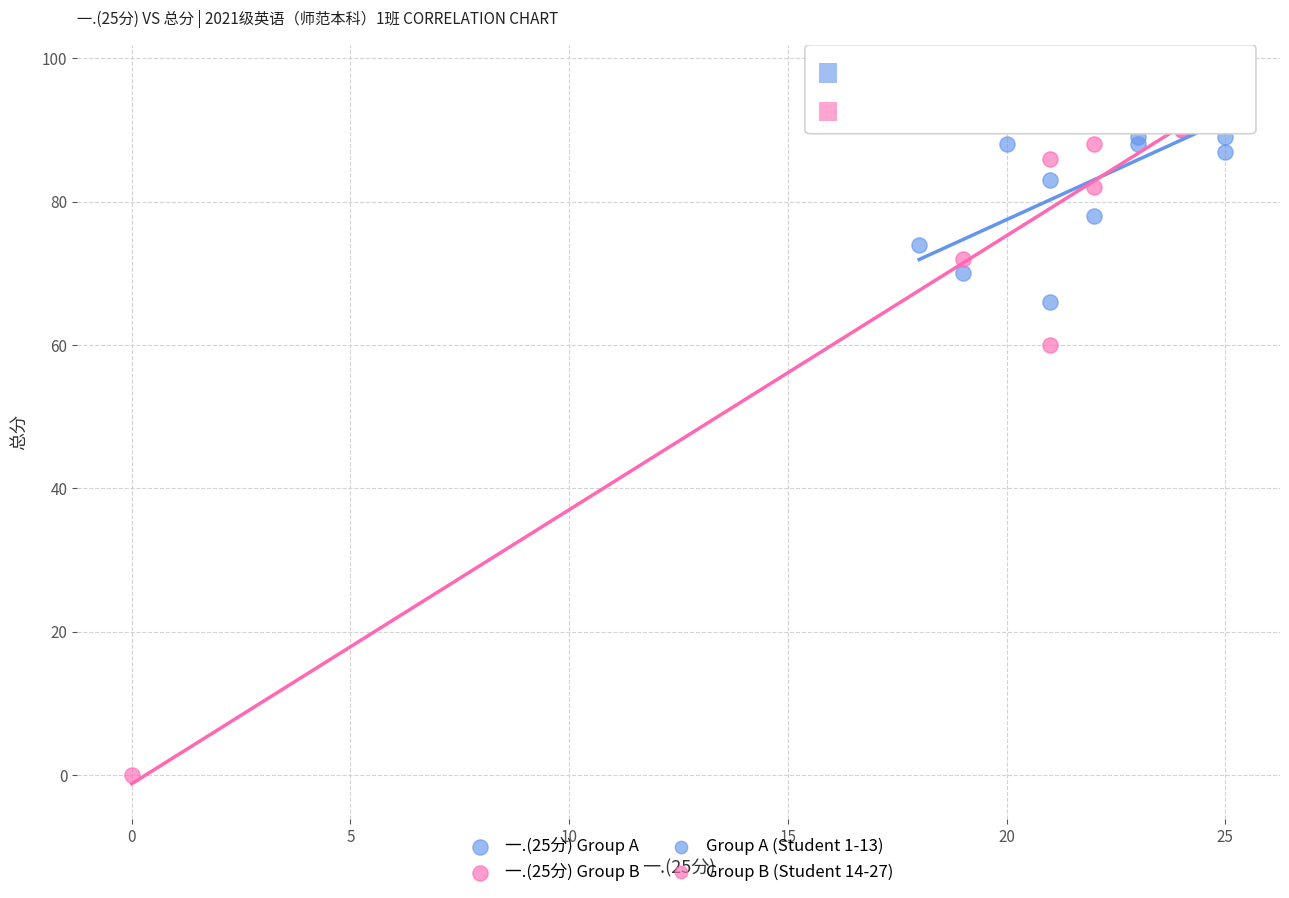

Which series reaches the minimum Y coordinate?

一.(25分) Group B